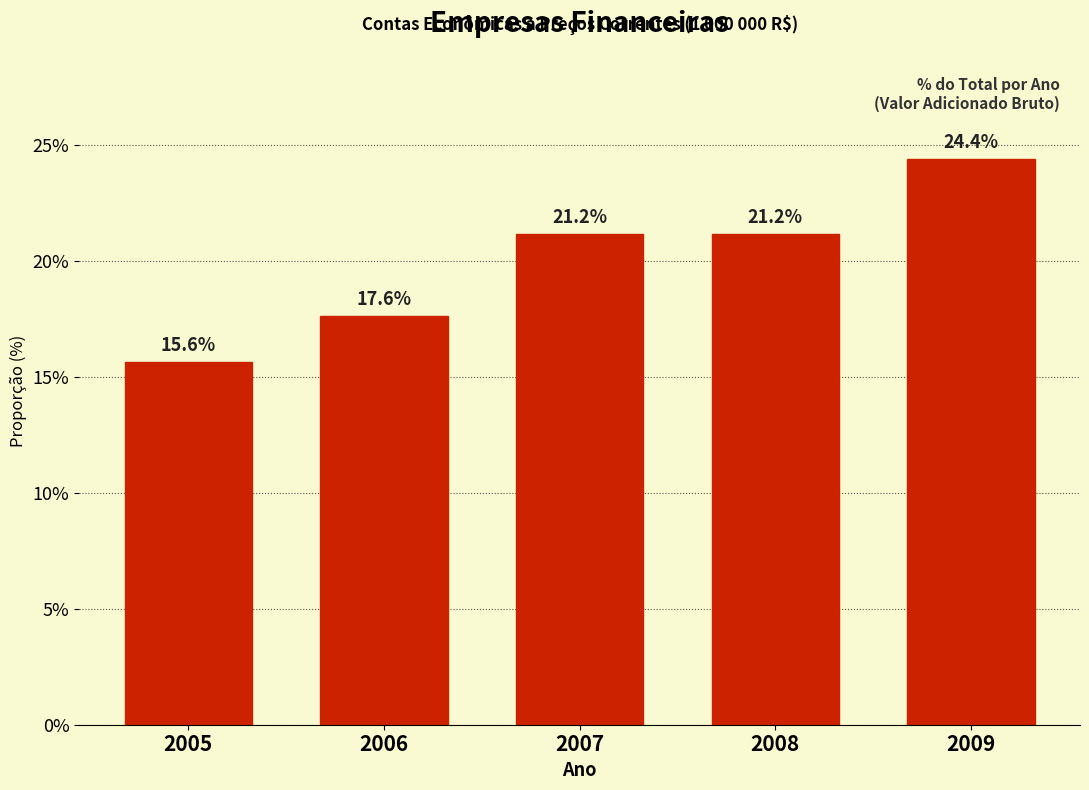

Reading left to right, extract all data points from this chart.

15.6	17.6	21.2	21.2	24.4